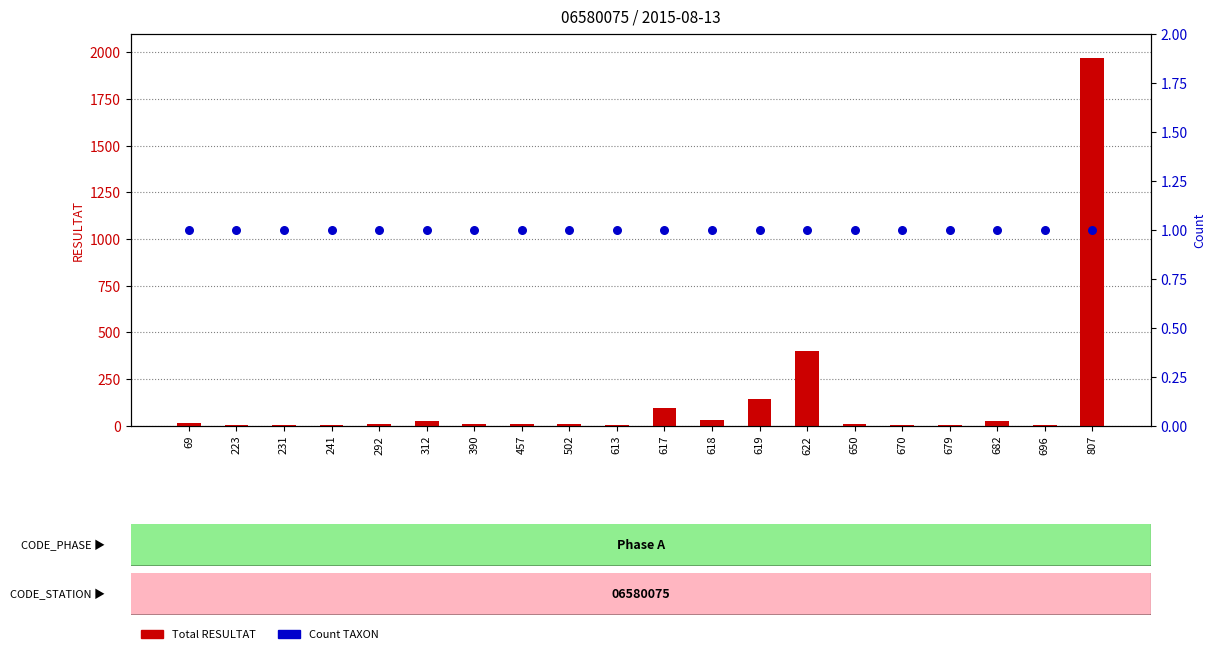

What is the total value across all series at 312?

26